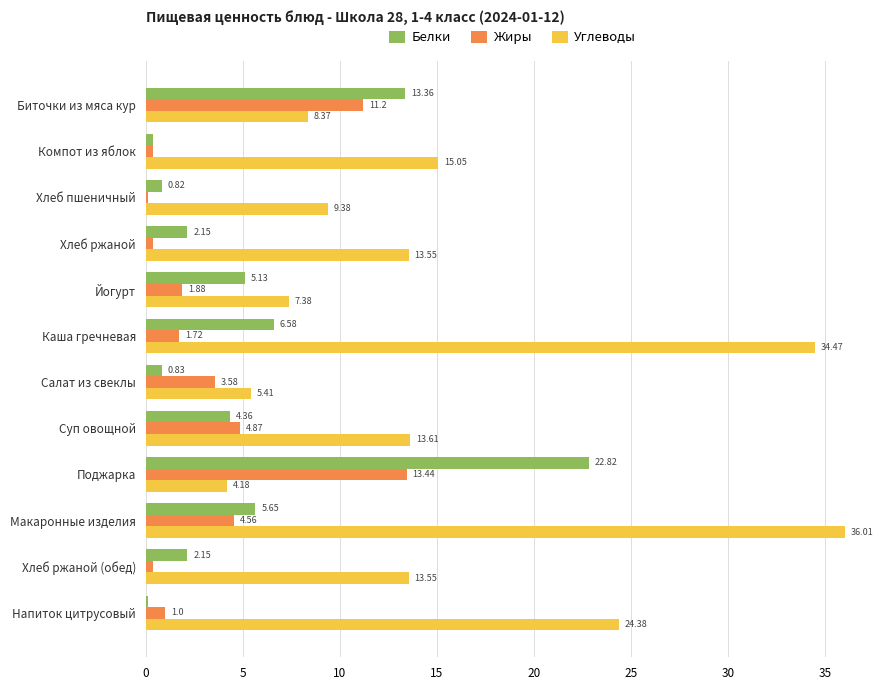

At which category does the chart reach its peak across all series?

Макаронные изделия